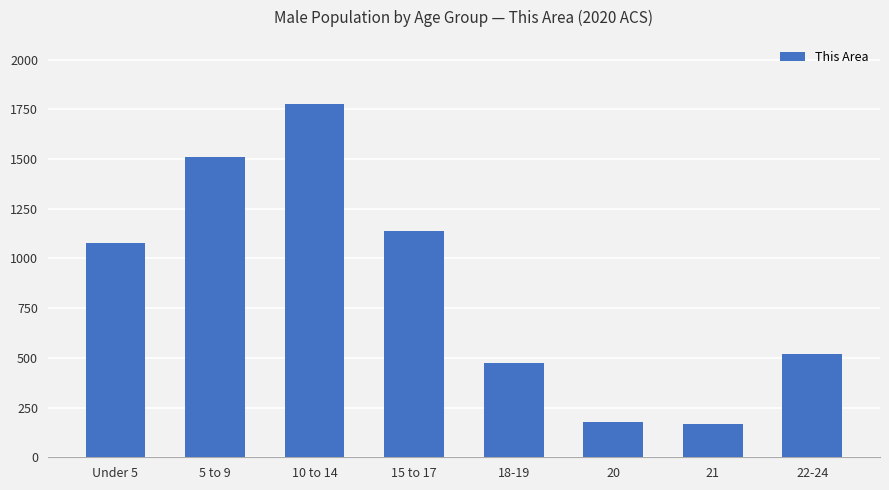

What is the change in value from Under 5 to 10 to 14?

+703